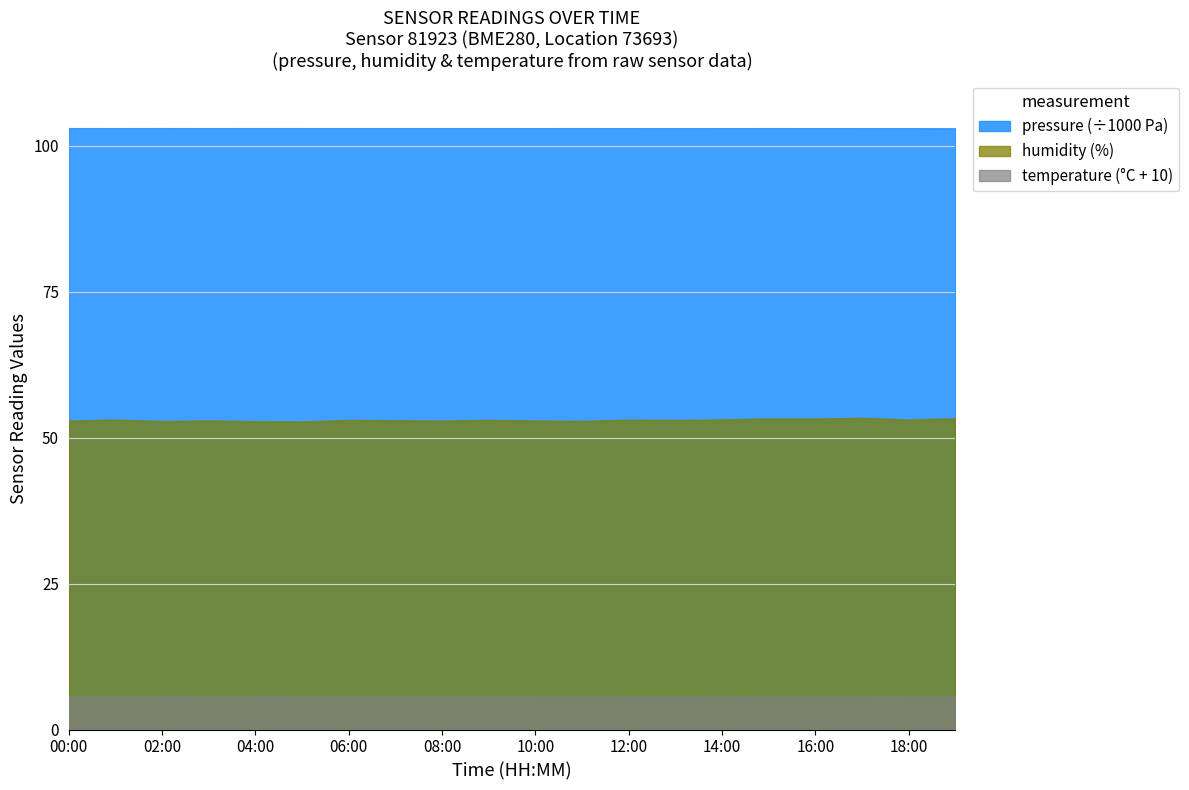

How many categories are shown in the chart?

20